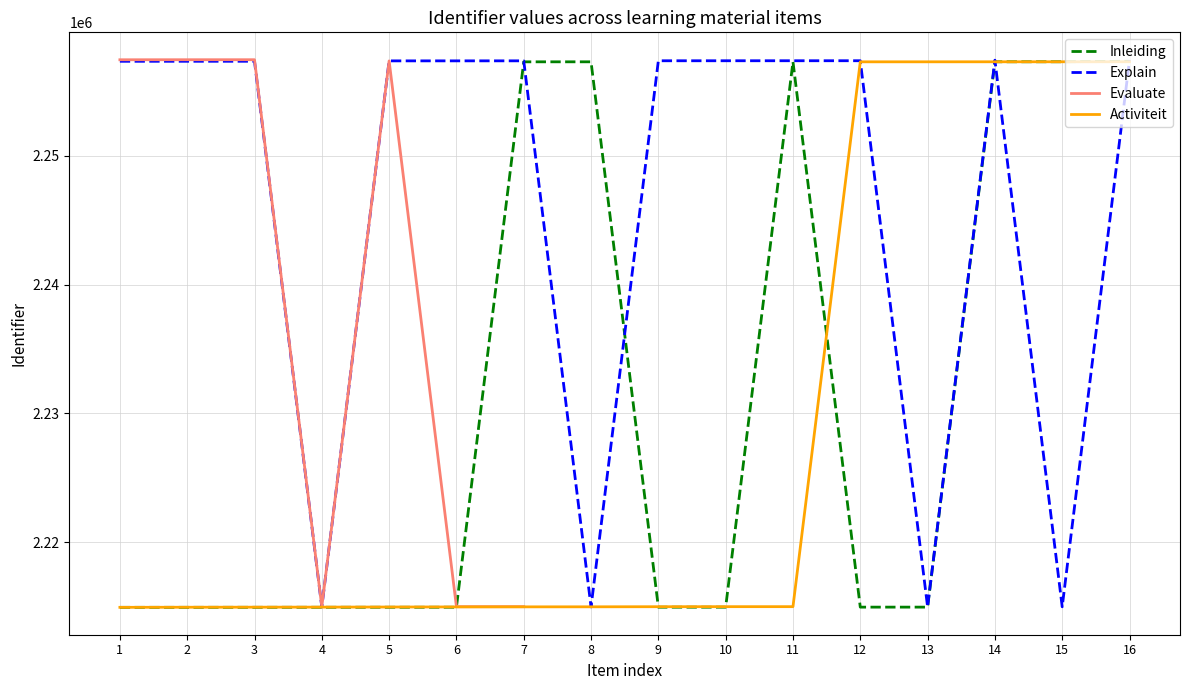

The value of Explain at 11 is 1431288. True or false?

False